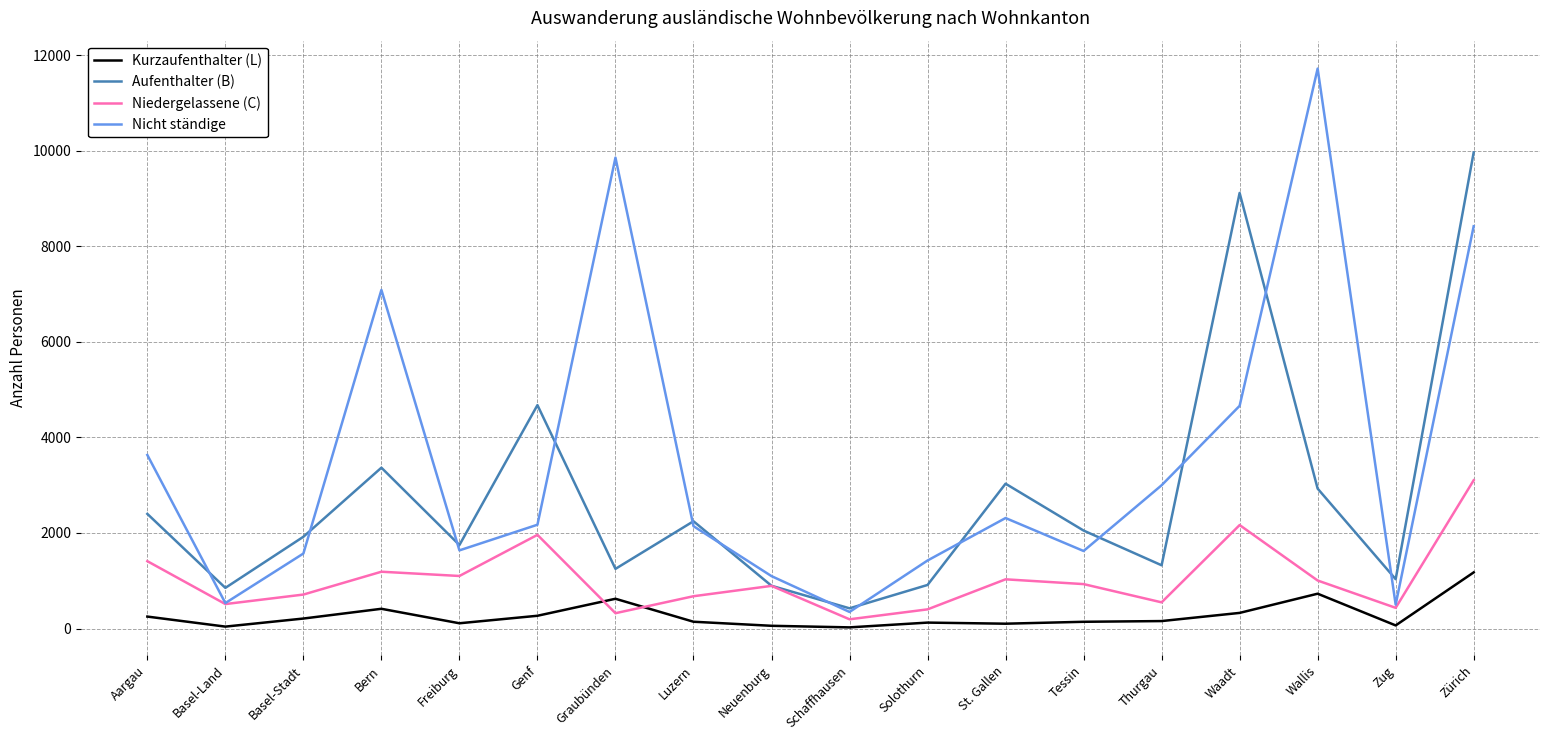

What is the highest value of the Aufenthalter (B) series?

9967